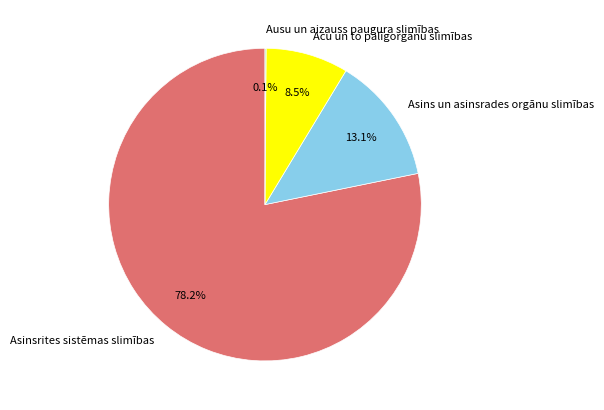

What percentage is NOT represented by Acu un to palīgorgānu slimības?

91.5%